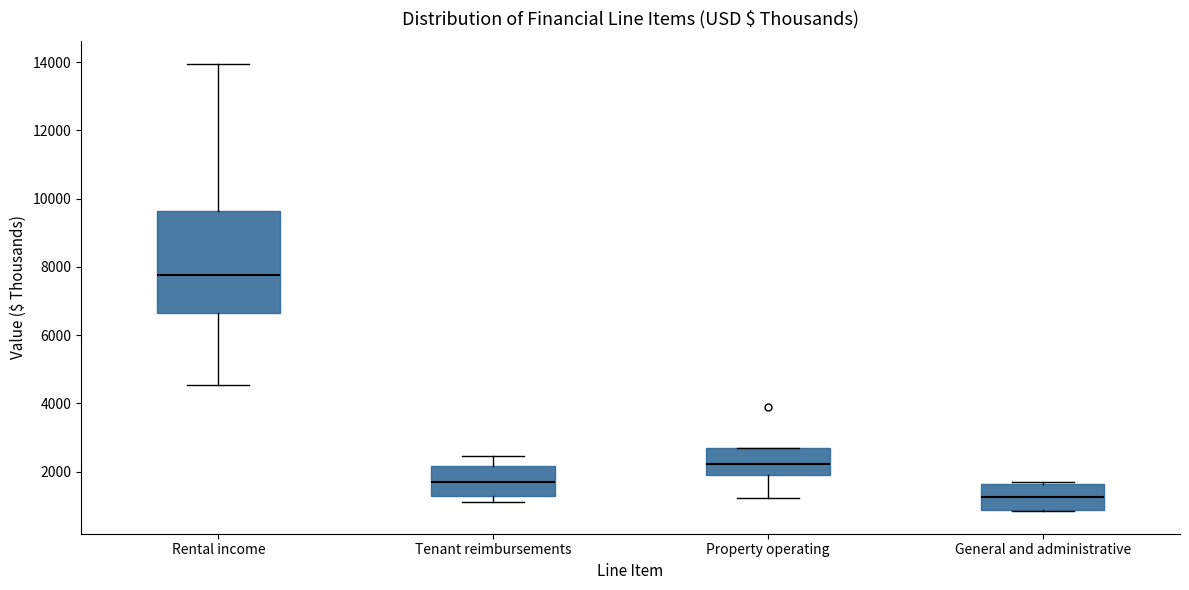

Reading left to right, read every box against the y-axis: the position of its median line, the range the box covers, and the ends of its whiskers. The values are not printed on the chart, so give them approximately, as read against the axis.

Rental income: median 7800, box 6600 to 9600, whiskers 4600 to 14000
Tenant reimbursements: median 1600, box 1200 to 2200, whiskers 1200 (just below the box's lower edge) to 2400
Property operating: median 2200, box 2000 to 2600, whiskers 1200 to 2600
General and administrative: median 1200, box 800 to 1600, whiskers 800 to 1800